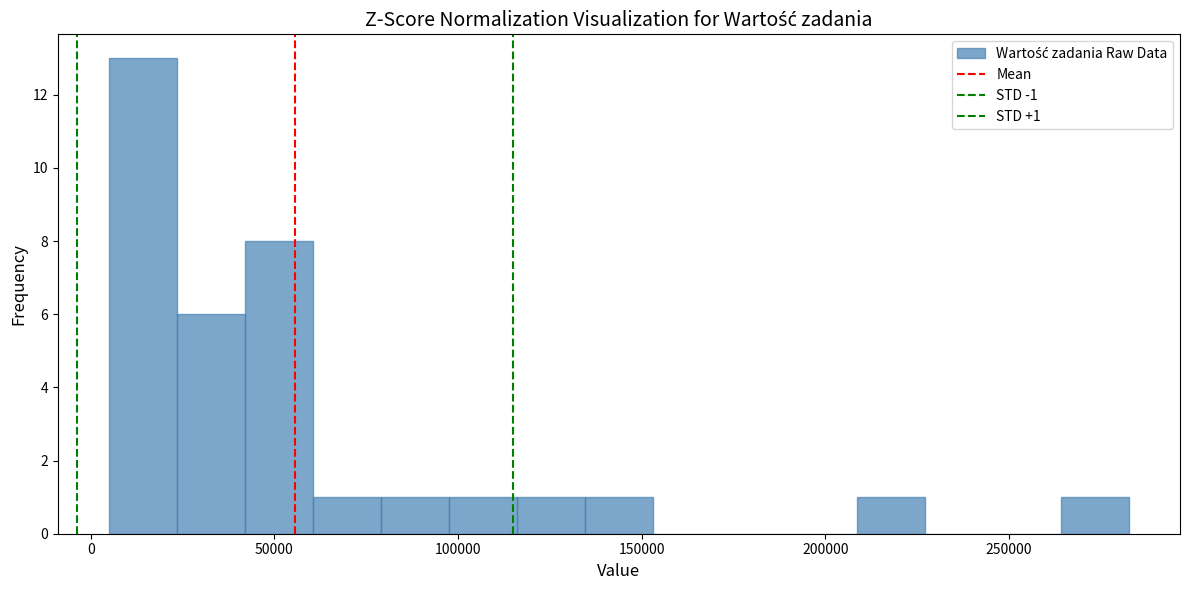

Around what value on the x-axis is the tallest bar? Give the approximate position of its centre, as read against the axis.

15000